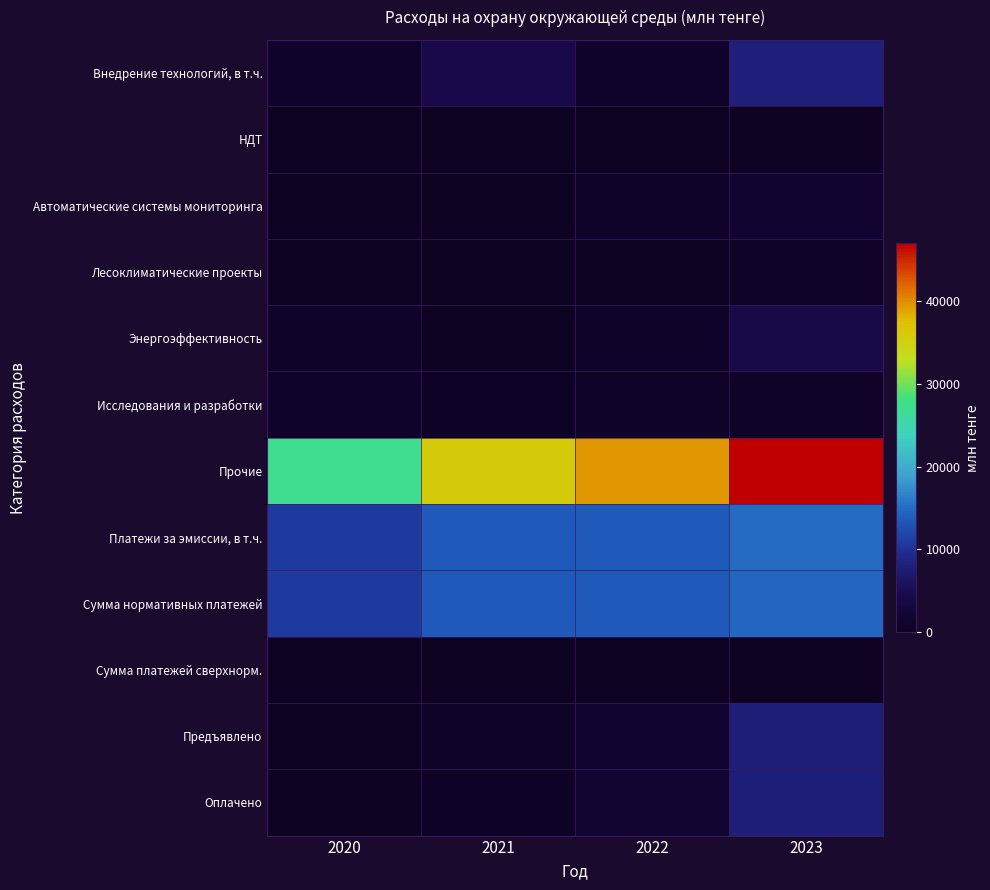

How many categories are shown in the chart?

4